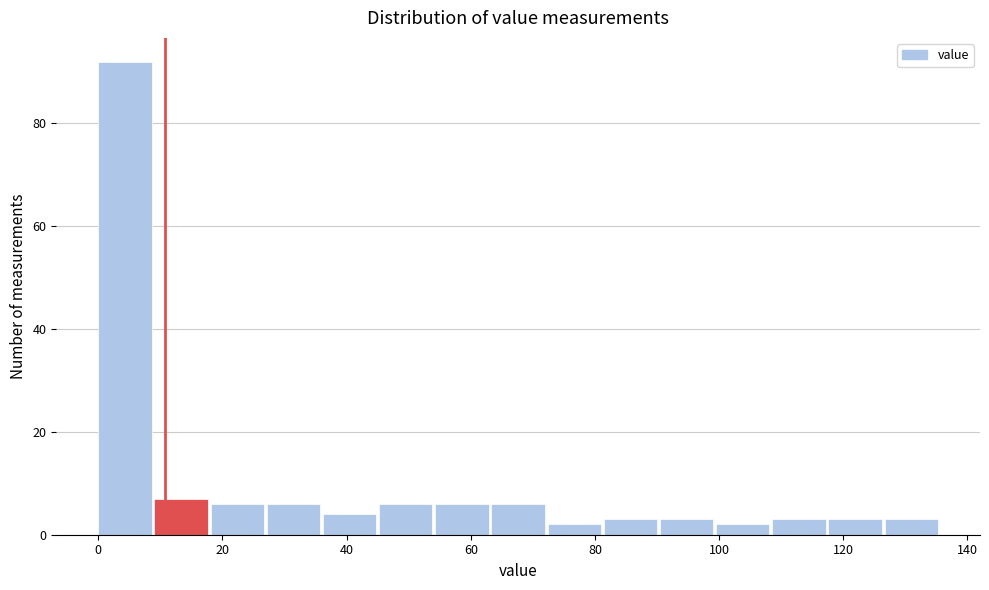

Reading left to right, transcribe this chart: for each bar, give the range it covers on the x-axis and its height. Neither the bar edges nor the heights are printed on the chart, so give them approximately, as read against the axes.

0 to 10: 92
10 to 18: 8
18 to 28: 6
28 to 36: 6
36 to 46: 4
46 to 54: 6
54 to 64: 6
64 to 72: 6
72 to 82: 2
82 to 90: 4
90 to 100: 4
100 to 108: 2
108 to 118: 4
118 to 126: 4
126 to 136: 4